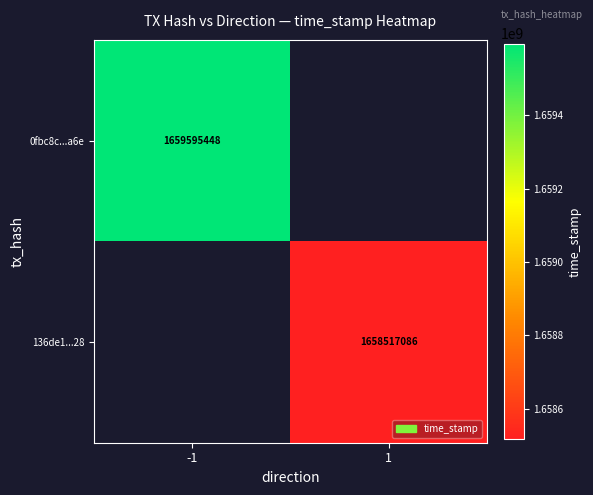

The value of 136de1...28 at 1 is 1658517086. True or false?

True